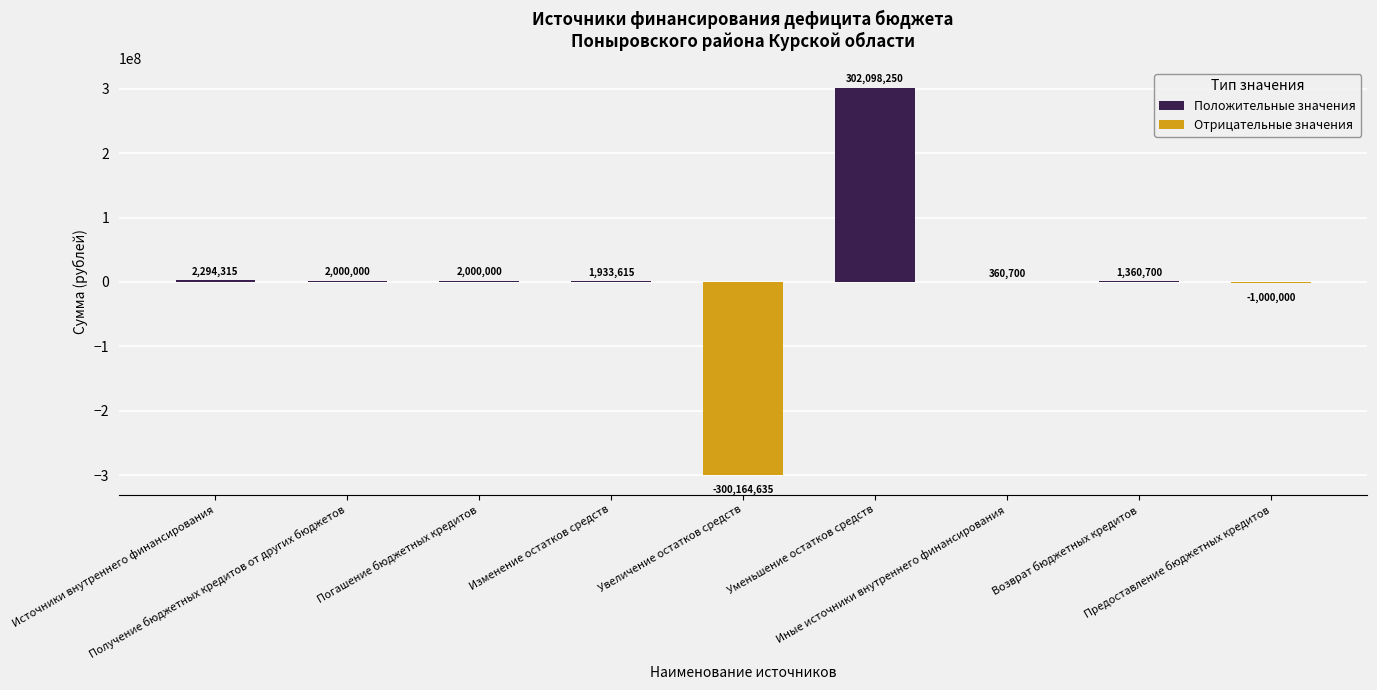

Which label corresponds to the largest value in the chart?

Уменьшение остатков средств